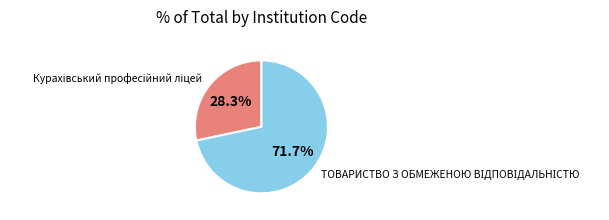

Count the number of slices in the pie.

2